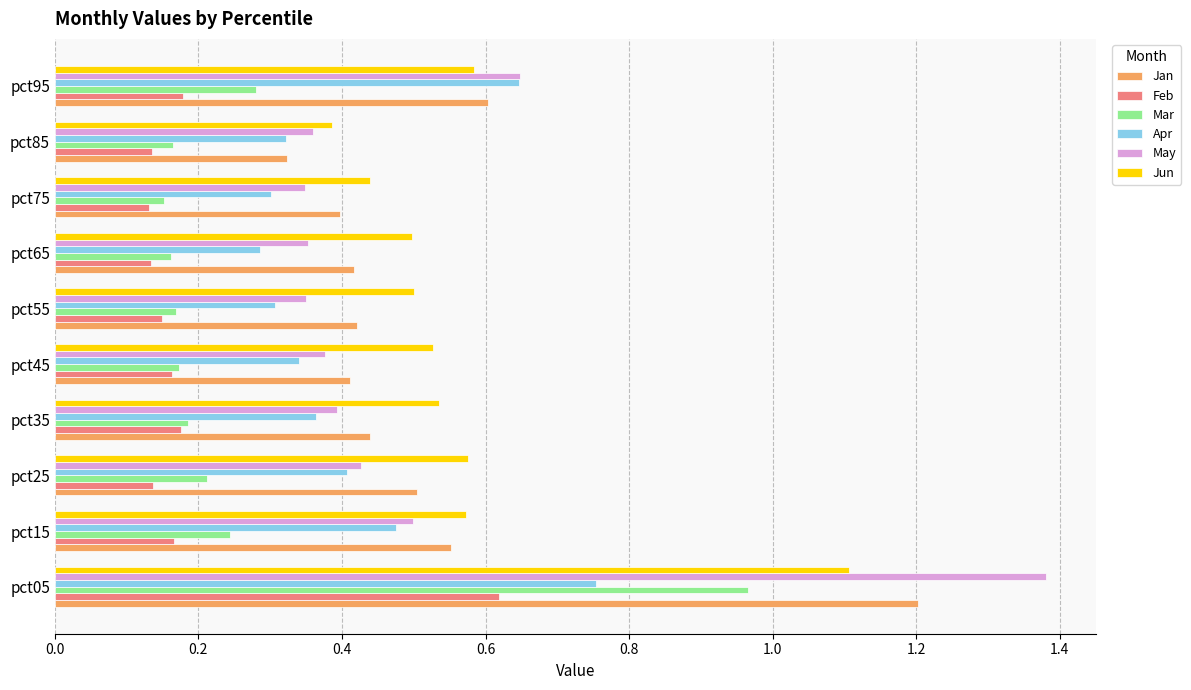

Which series has the widest spread of values?

May